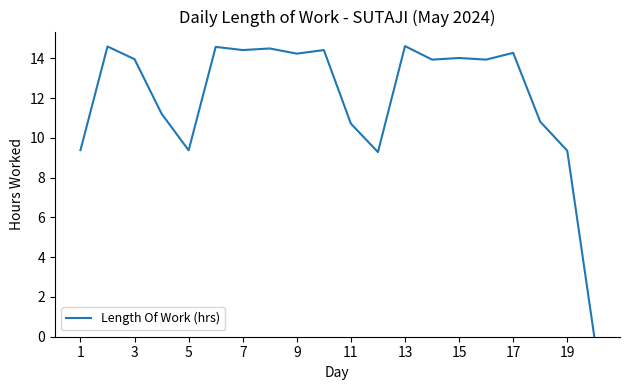

What is the difference between the maximum and minimum values?

14.6